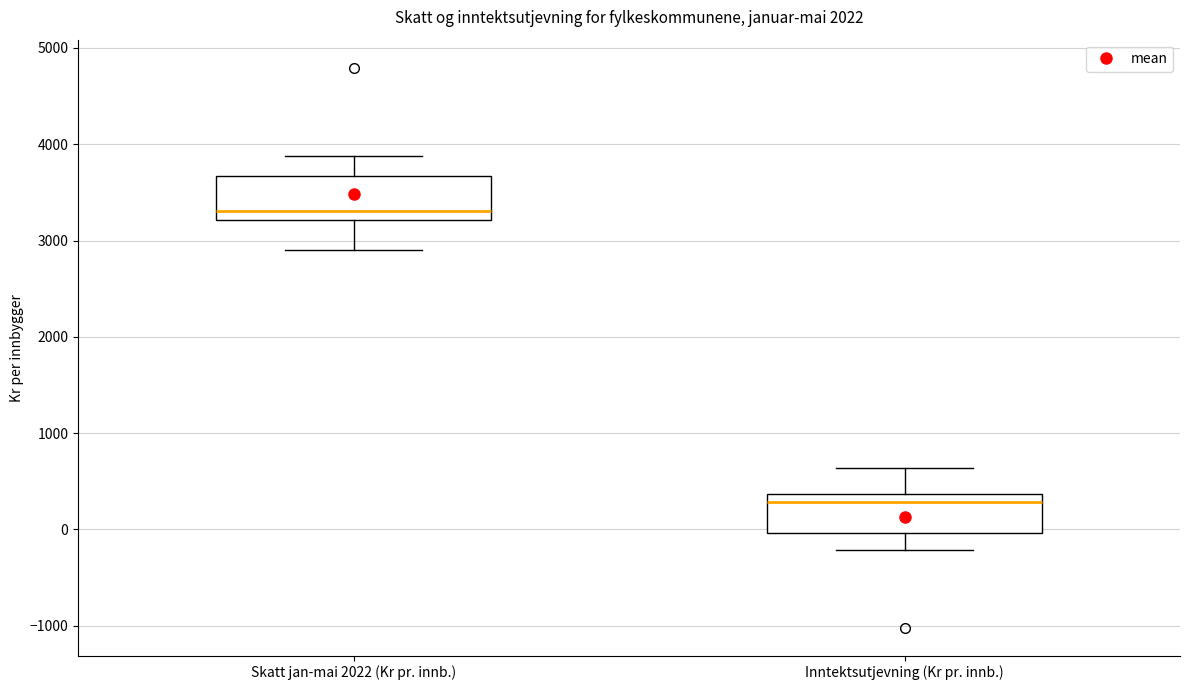

Where does the upper whisker of the box for Skatt jan-mai 2022 (Kr pr. innb.) end on the y-axis? The values are not printed on the chart, so give them approximately, as read against the axis.

3900